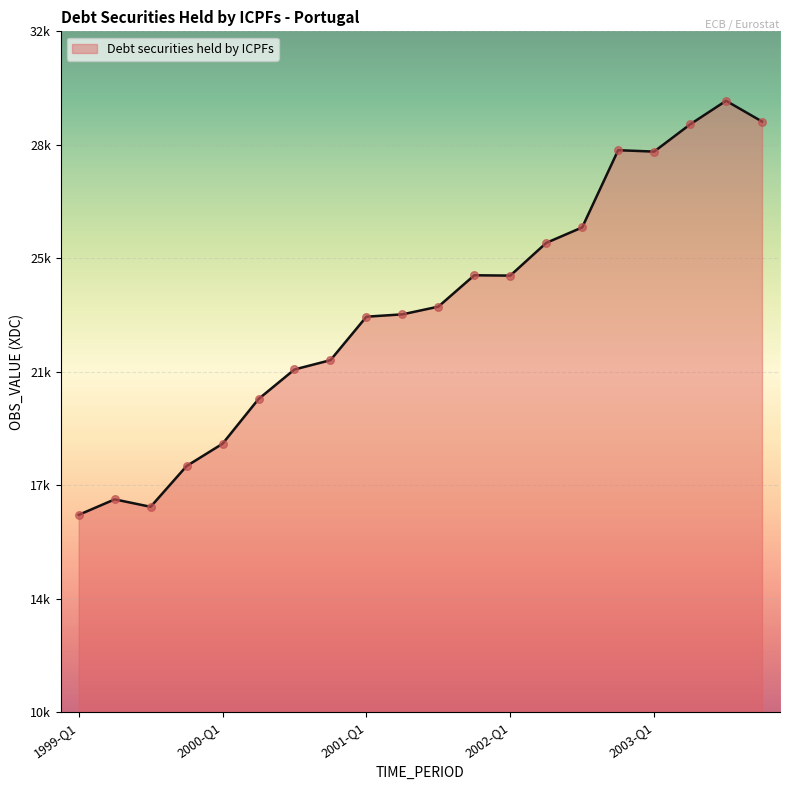

Is this an area chart (filled region under the line)?

Yes